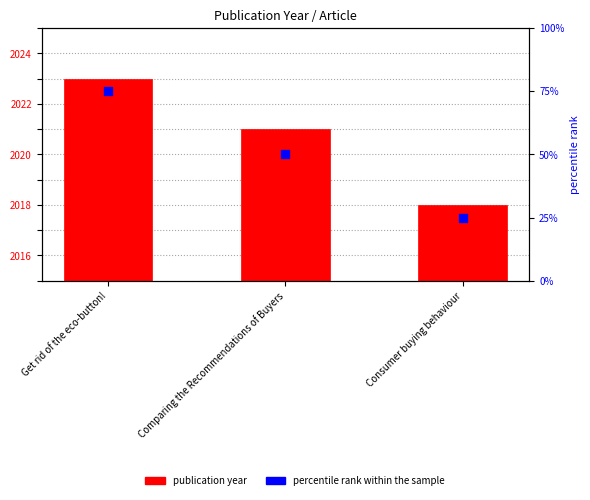

Which series contains the lowest Y value?

publication year